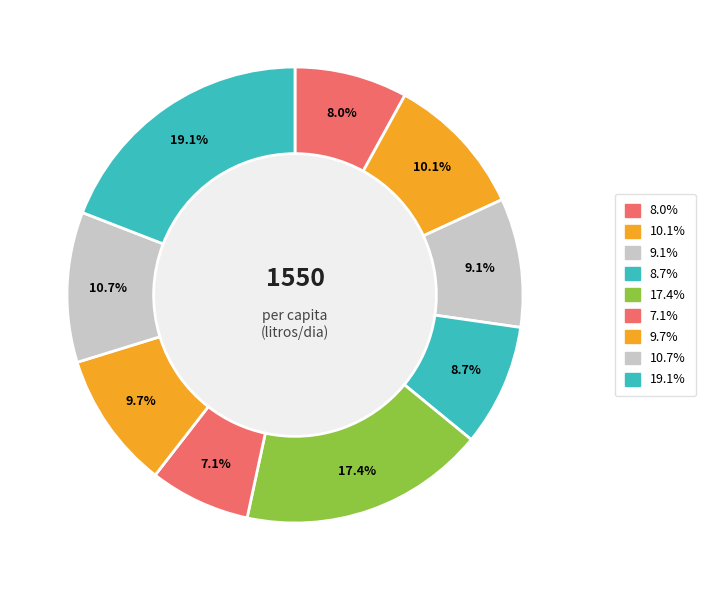

How many slices are in this pie chart?

9